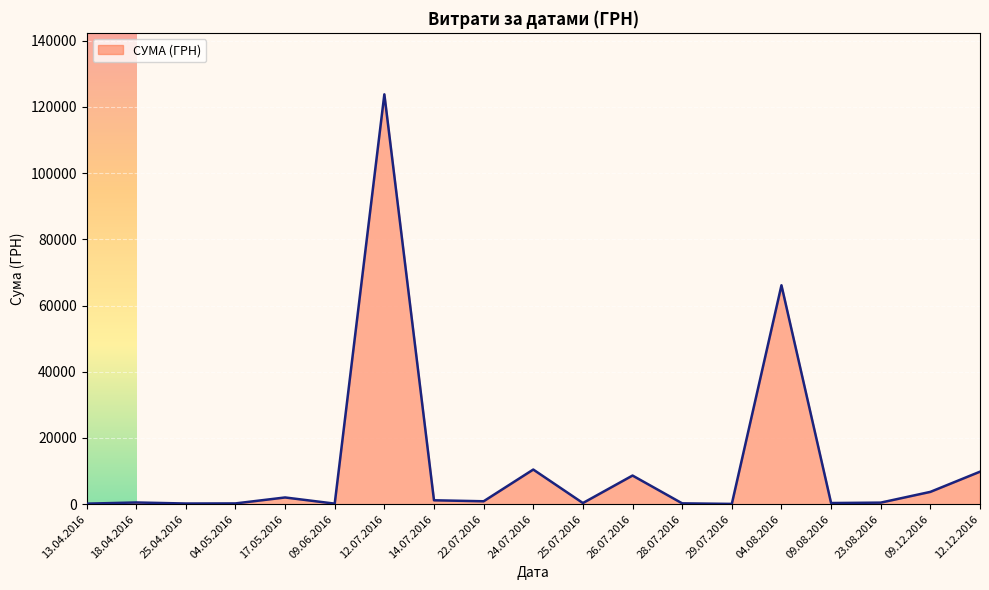

How many categories are shown in the chart?

19